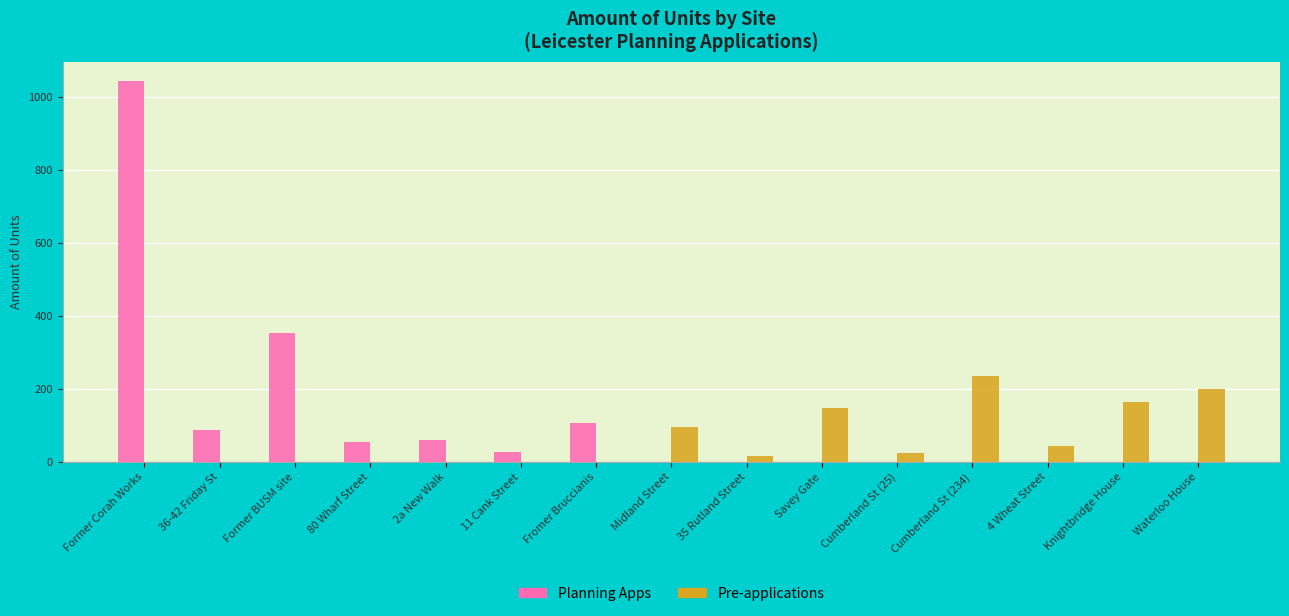

Which category has the highest value across all series?

Former Corah Works